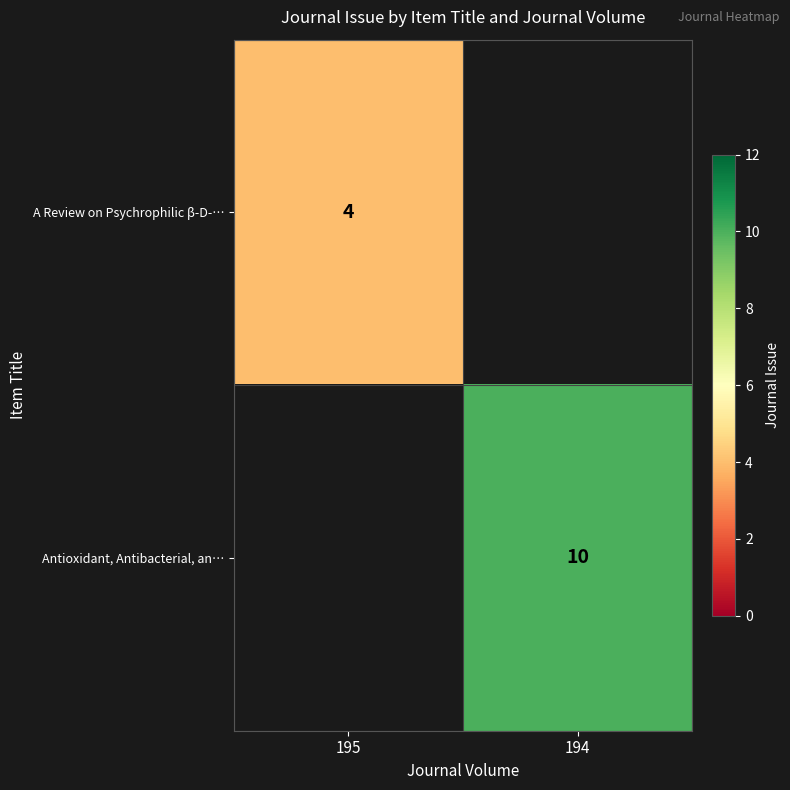

The A Review on Psychrophilic β-D-… series shows 4 at 195. True or false?

True